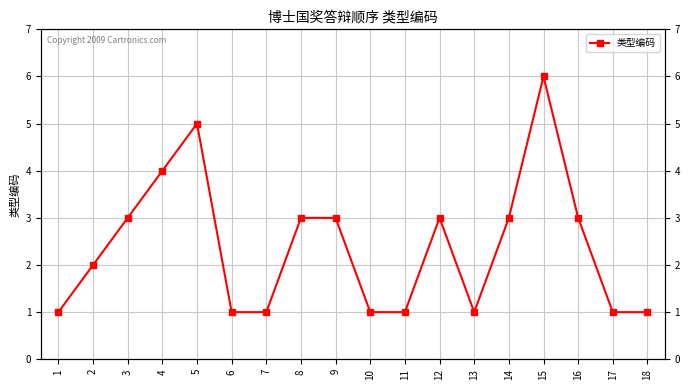

True or false: the data shows 3 at 12.

True